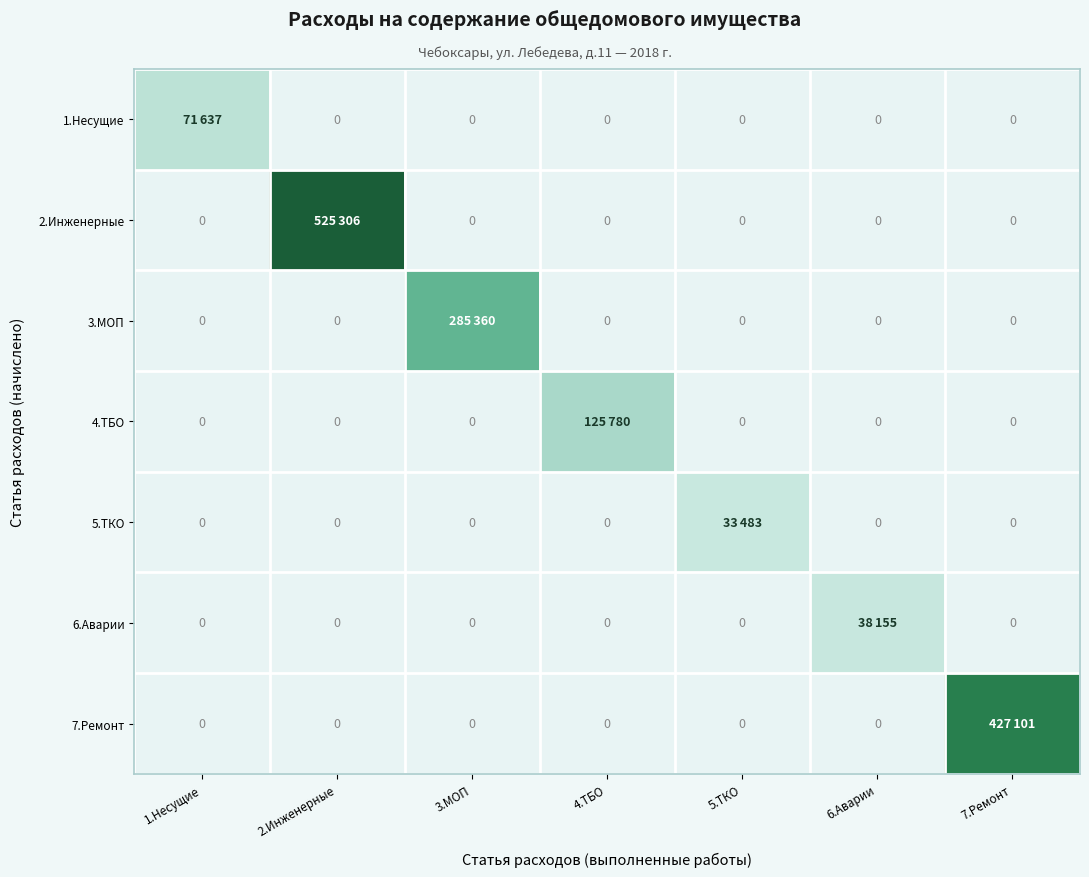

List the labels in order of 4.ТБО value, smallest first.

1.Несущие, 2.Инженерные, 3.МОП, 5.ТКО, 6.Аварии, 7.Ремонт, 4.ТБО